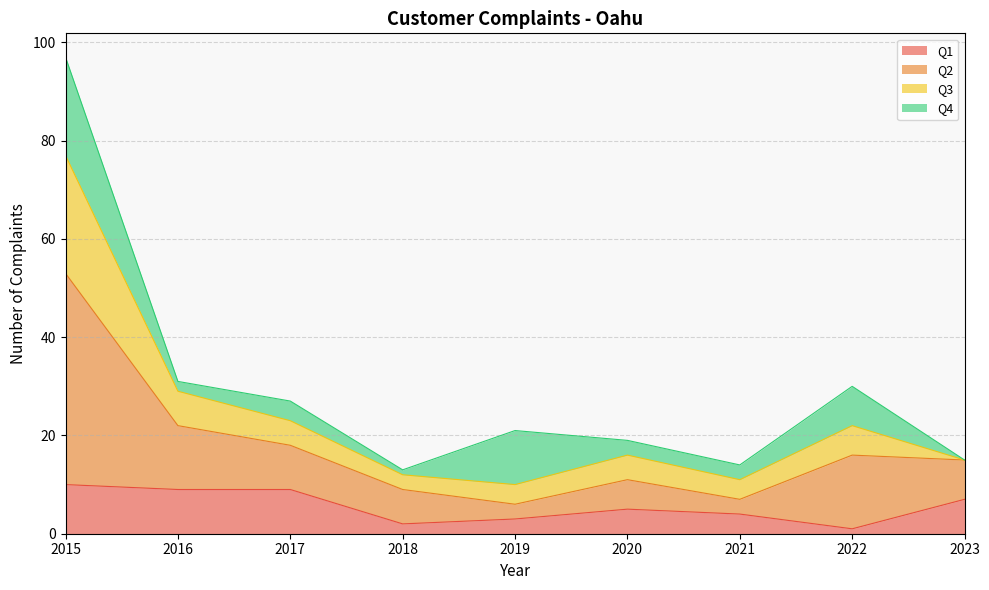

True or false: Q1 has a value of 2 at 2018.

True